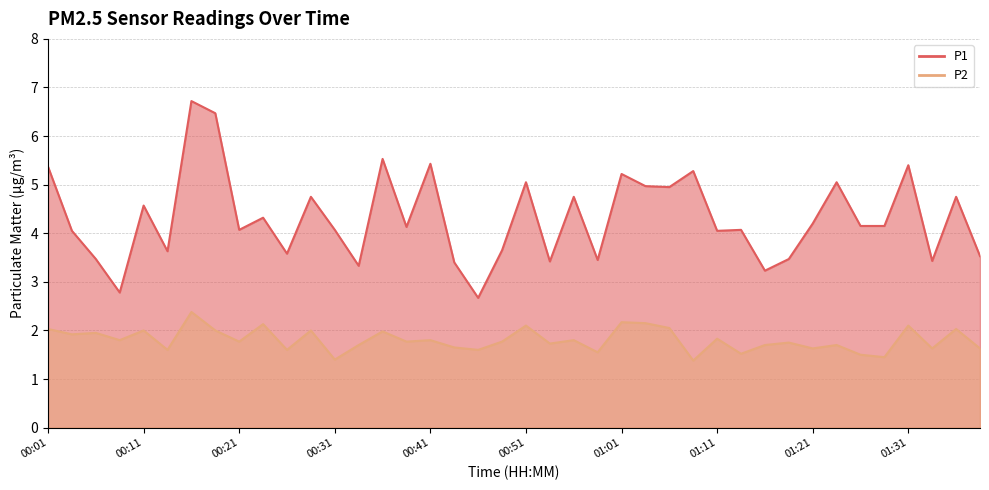

True or false: P2 and P1 intersect in this chart.

False